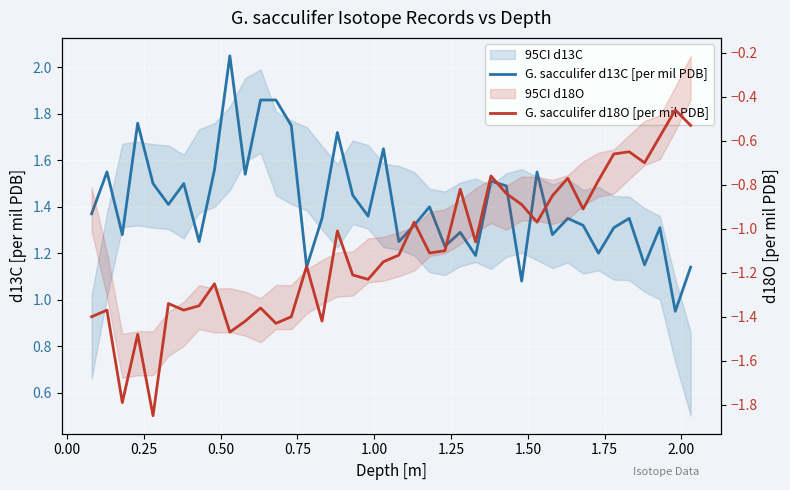

Which series has the largest total across all categories?

G. sacculifer d13C [per mil PDB]